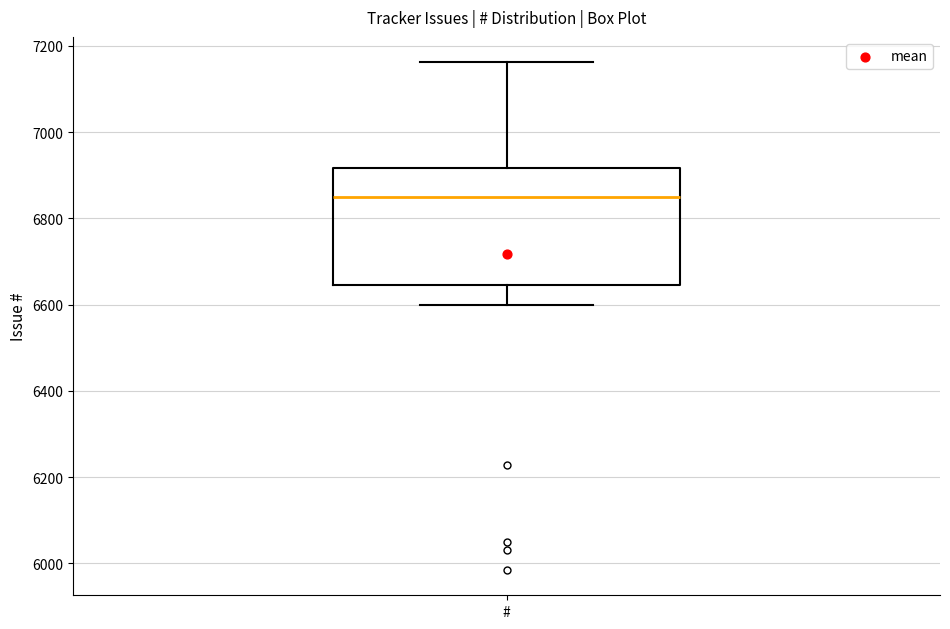

Where does the lower whisker of the box for # end on the y-axis? The values are not printed on the chart, so give them approximately, as read against the axis.

6600